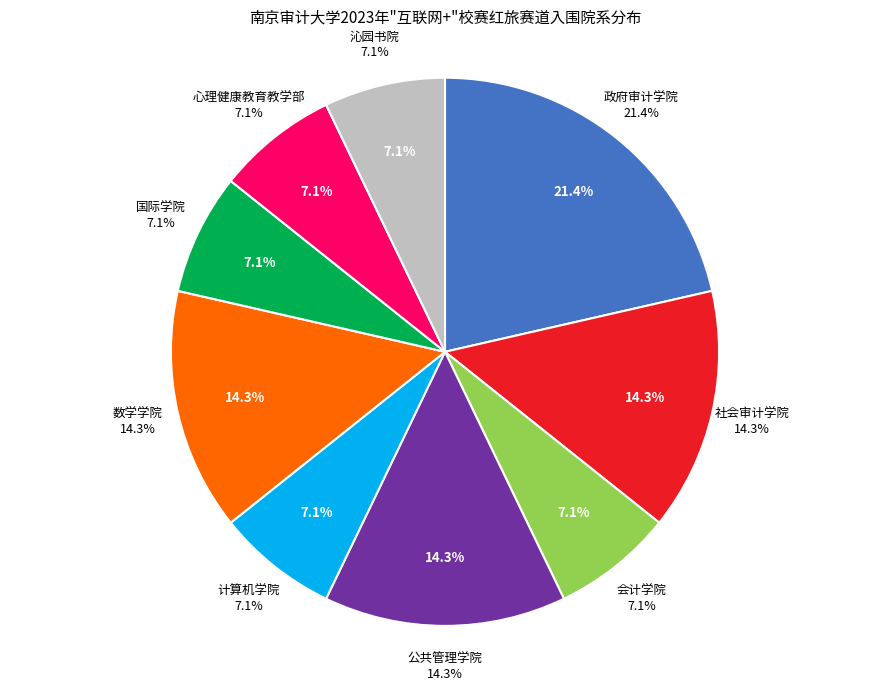

To the nearest percent, what is the difference between the 数学学院 and 计算机学院 slice percentages?

7%